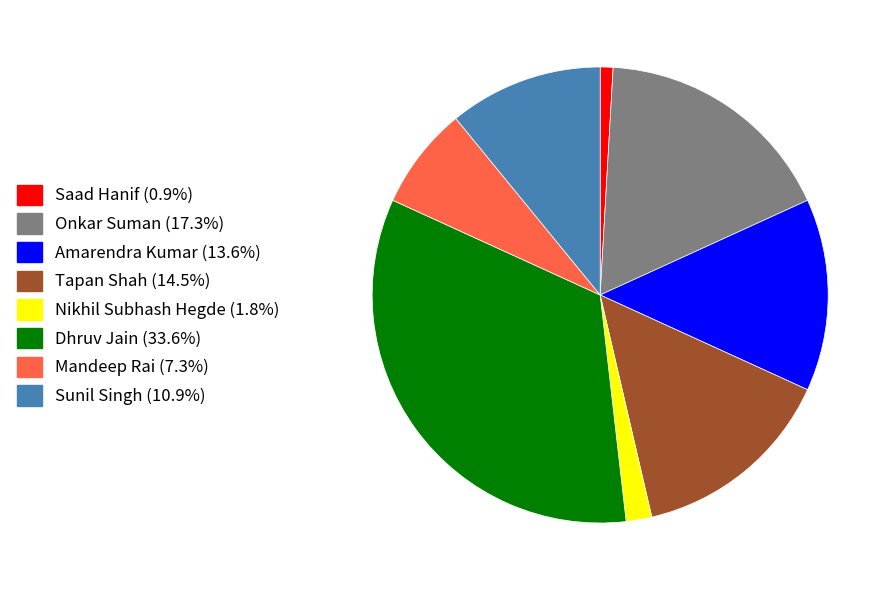

Does any single category account for the majority?

No